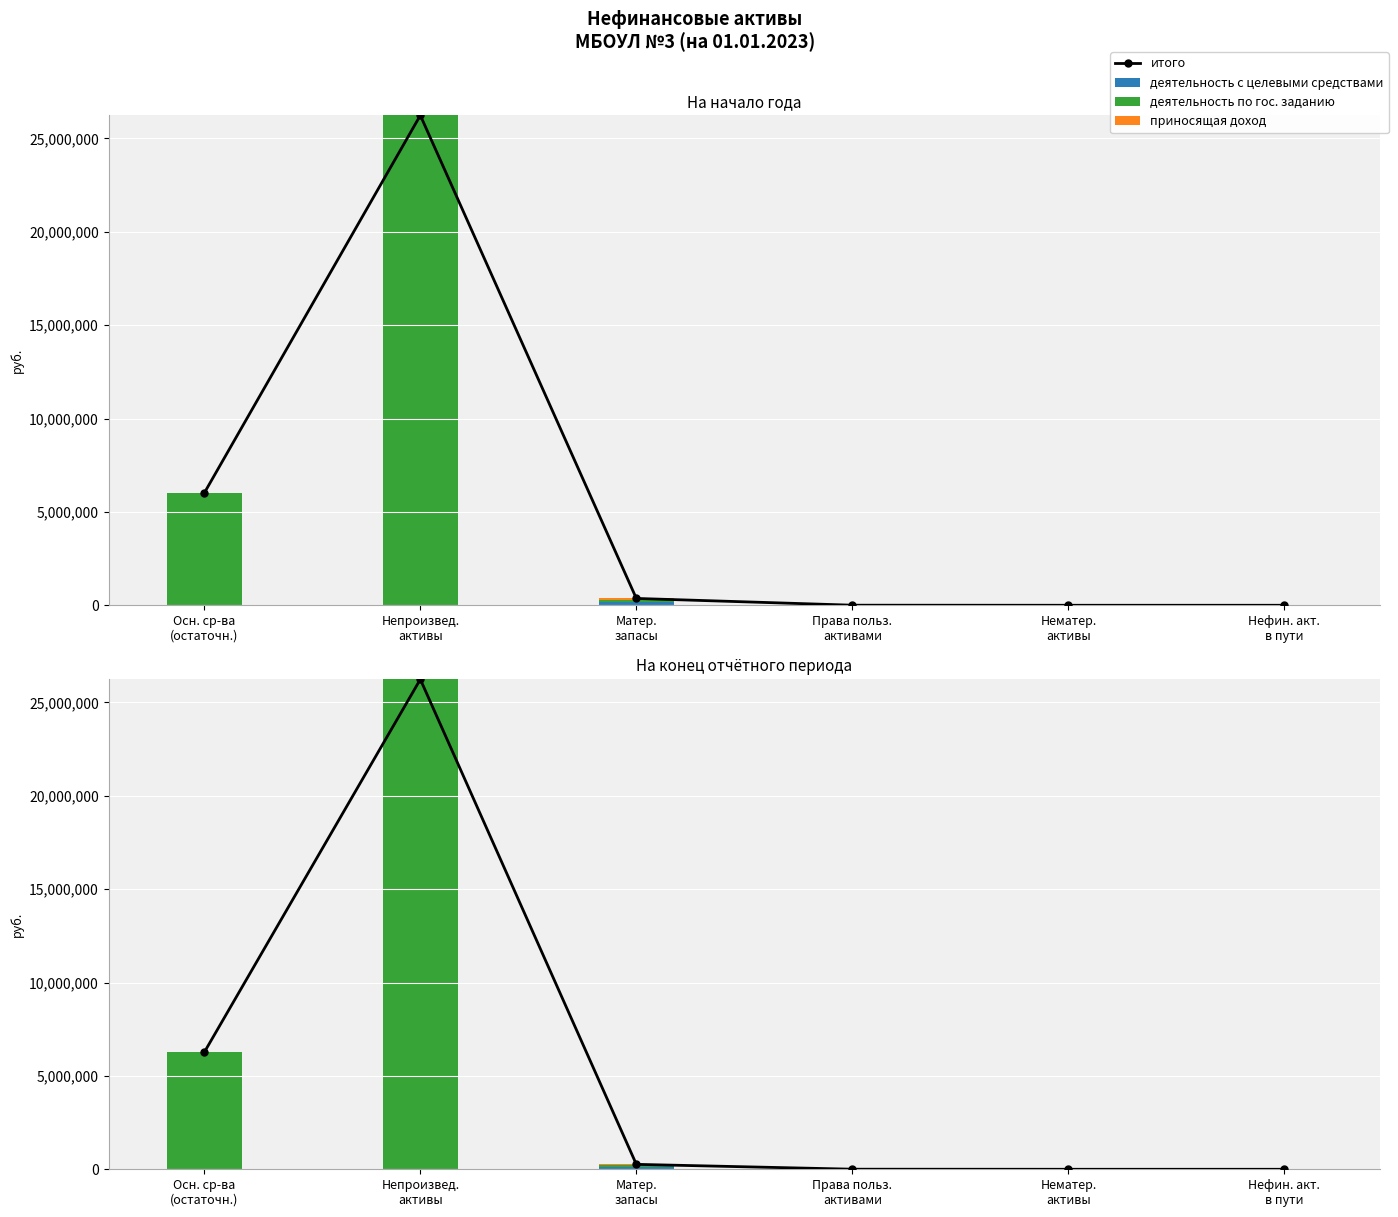

How many data points does each series have?

6